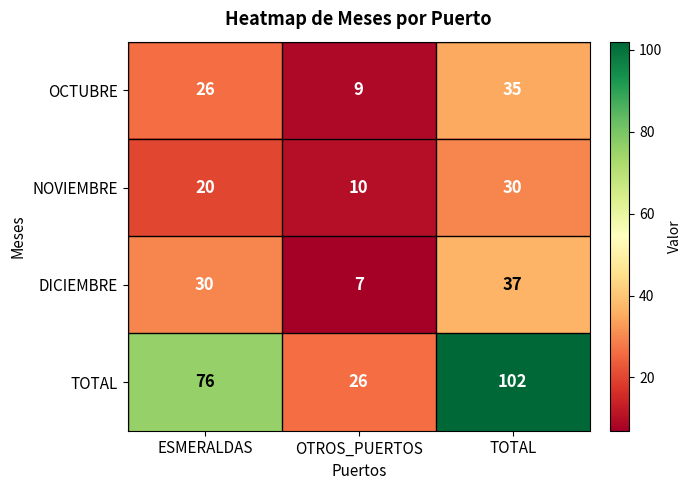

Reading right to left, what are all the values shown in this chart?

OCTUBRE: TOTAL=35	OTROS_PUERTOS=9	ESMERALDAS=26
NOVIEMBRE: TOTAL=30	OTROS_PUERTOS=10	ESMERALDAS=20
DICIEMBRE: TOTAL=37	OTROS_PUERTOS=7	ESMERALDAS=30
TOTAL: TOTAL=102	OTROS_PUERTOS=26	ESMERALDAS=76